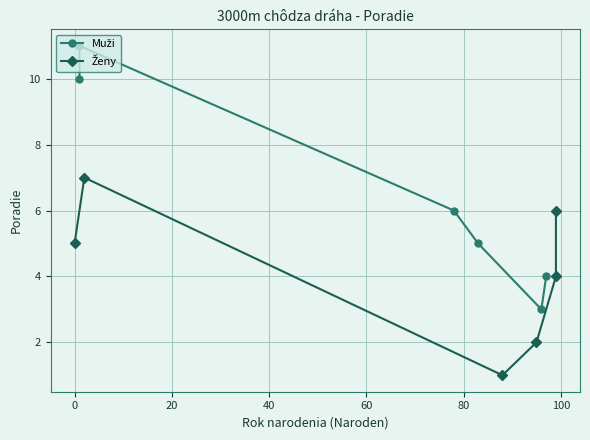

In Ženy, how many points are higher than both neighbors (excluding endpoints)?

1